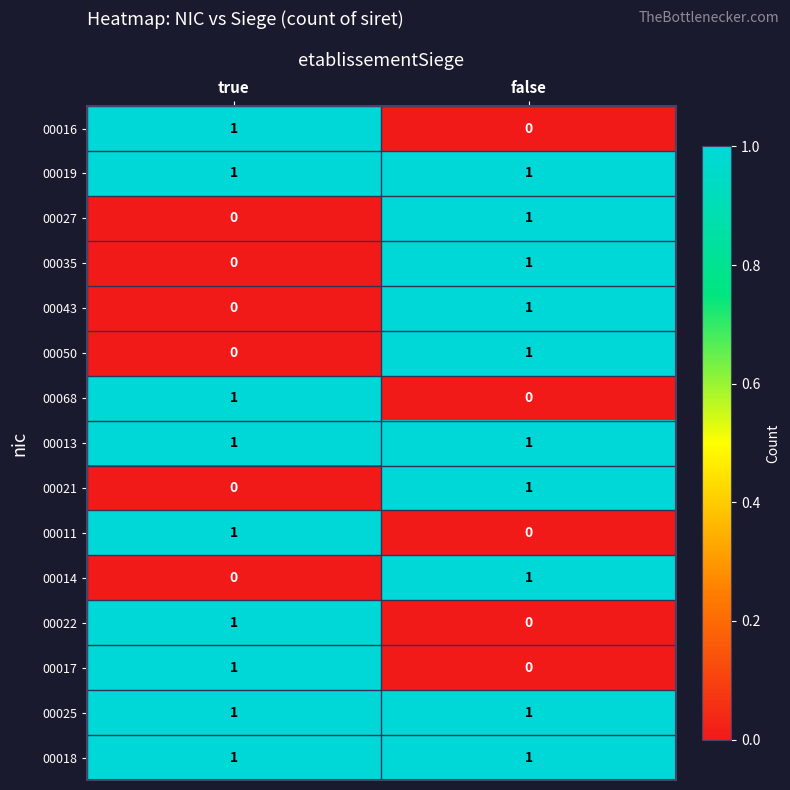

Is the value of 00050 at true greater than the value of 00017 at true?

No